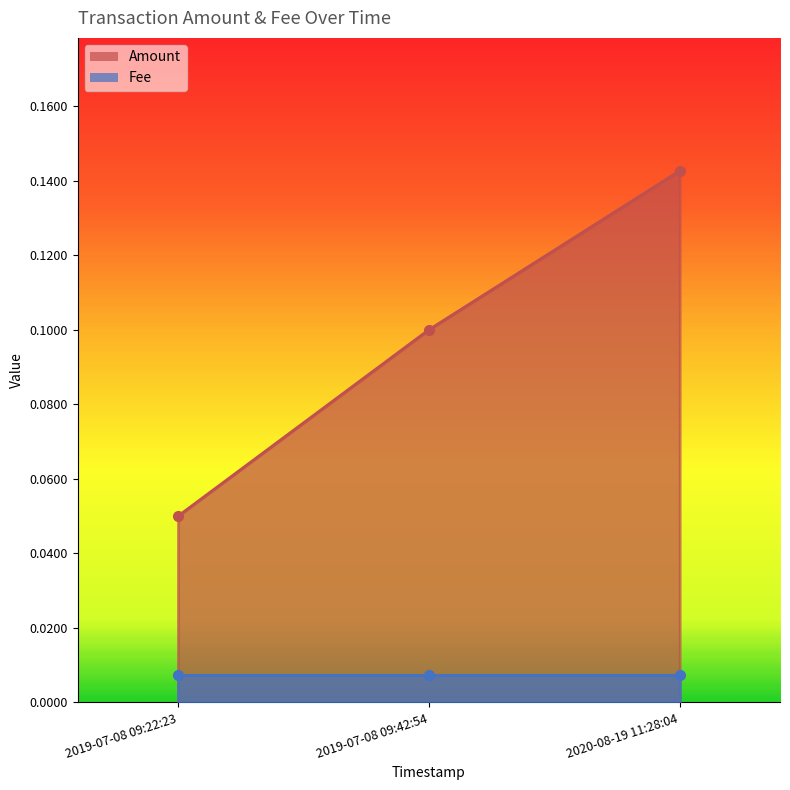

What position from the right is 2019-07-08 09:42:54?

2